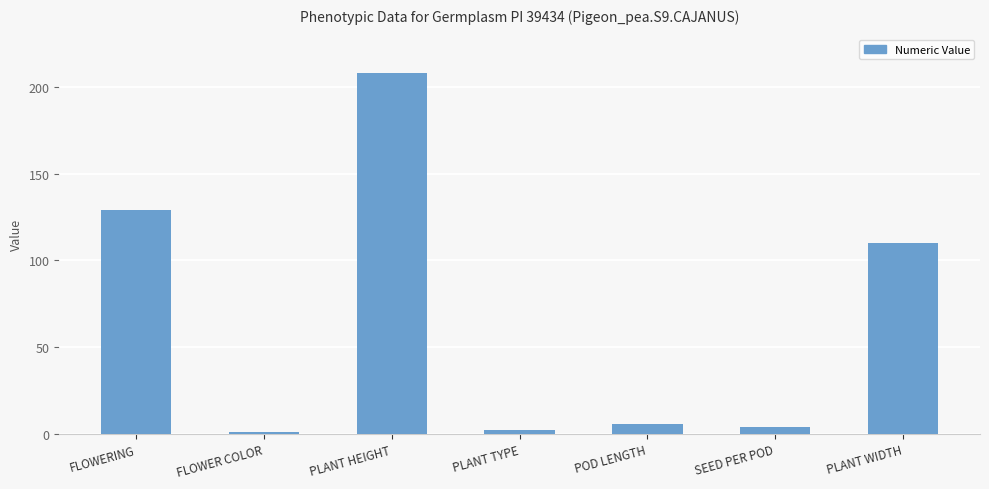

Reading left to right, transcribe all the data shown in this chart.

129	1	208	2	6	4	110